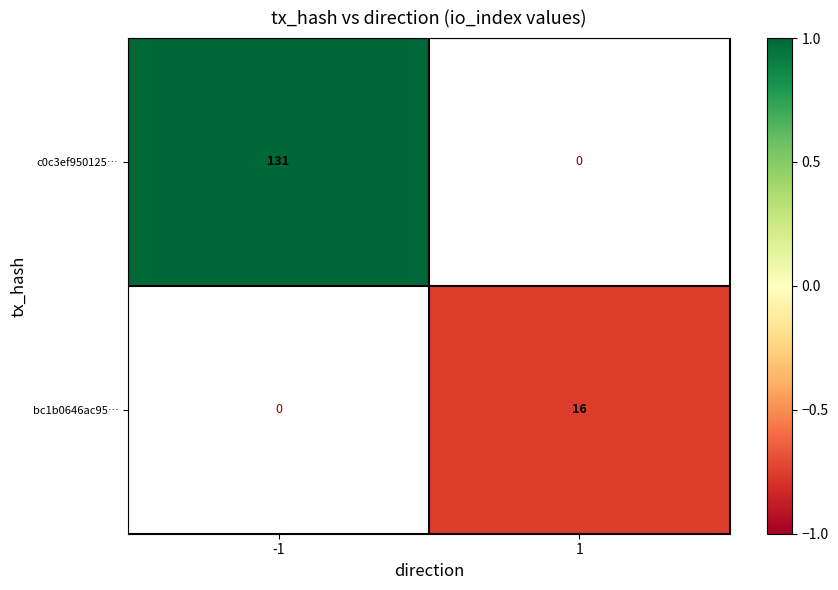

How many values in bc1b0646ac95… are below zero?

1